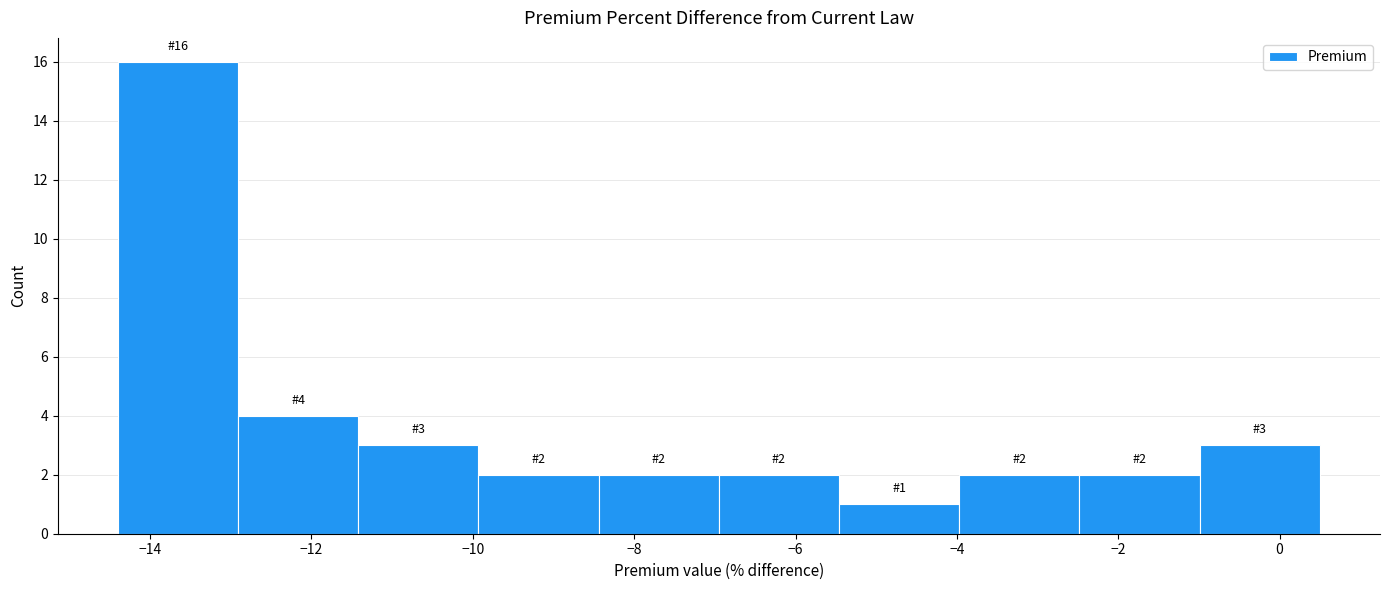

Over which range of the x-axis is the bar tallest?

-14.4 to -13.0